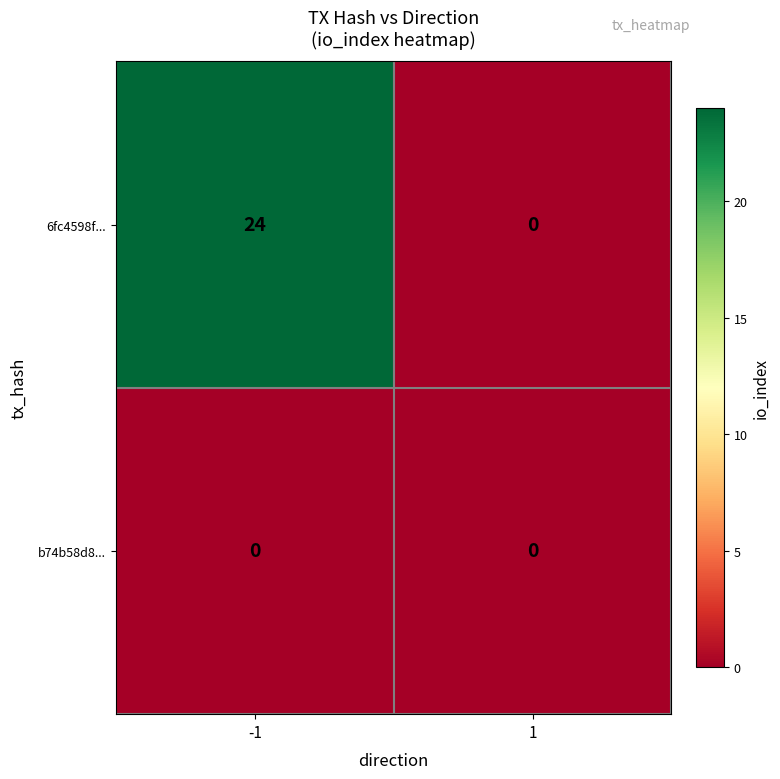

True or false: 6fc4598f... has a value of 24 at -1.

True